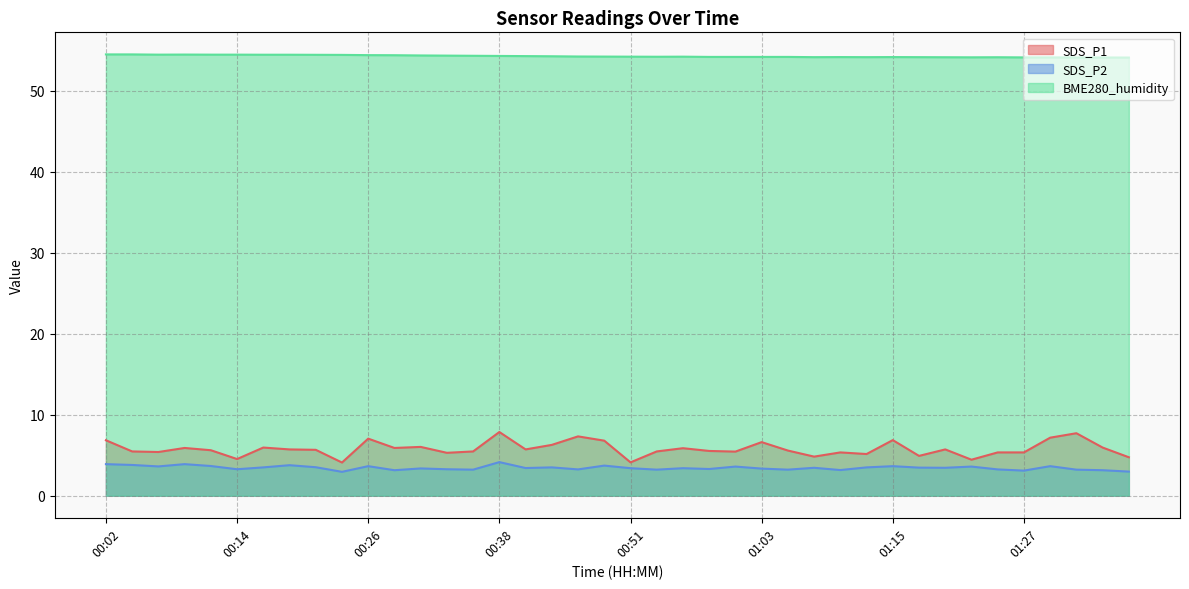

Is the value of BME280_humidity at 00:48 greater than the value of SDS_P2 at 00:53?

Yes